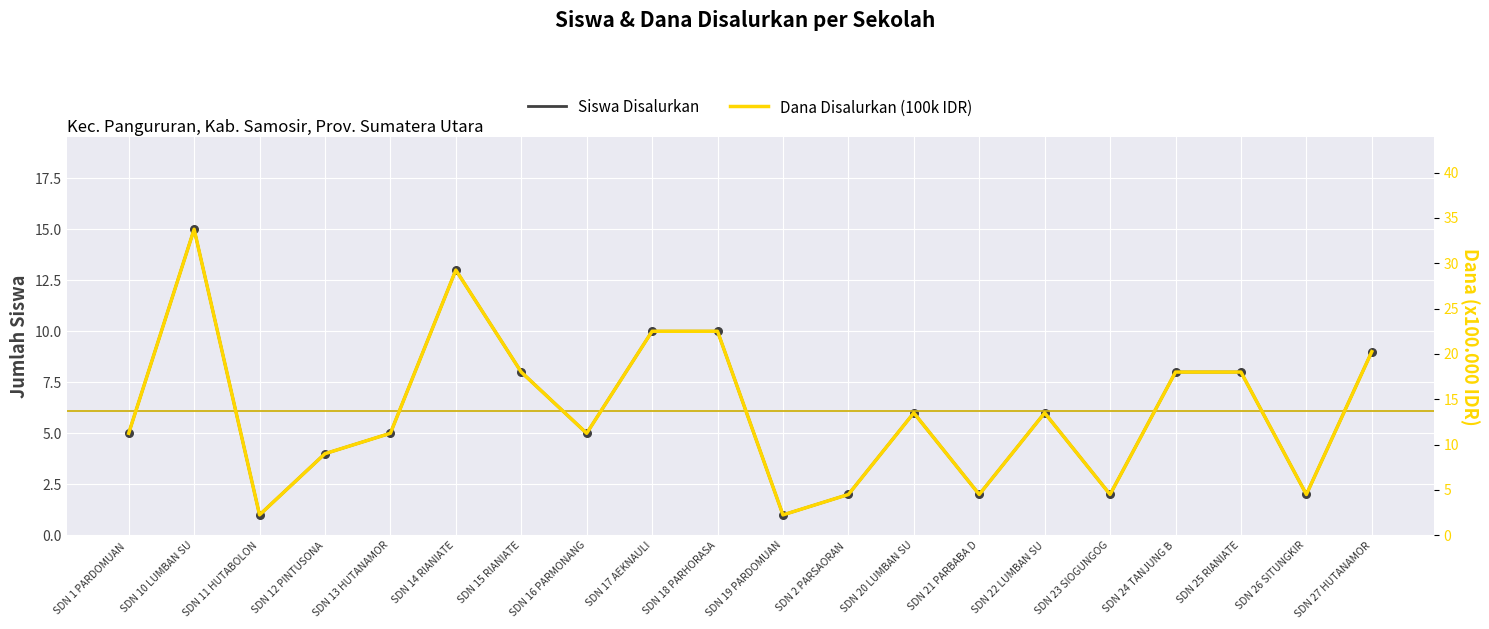

Which series has the largest total across all categories?

Dana Disalurkan (100k IDR)